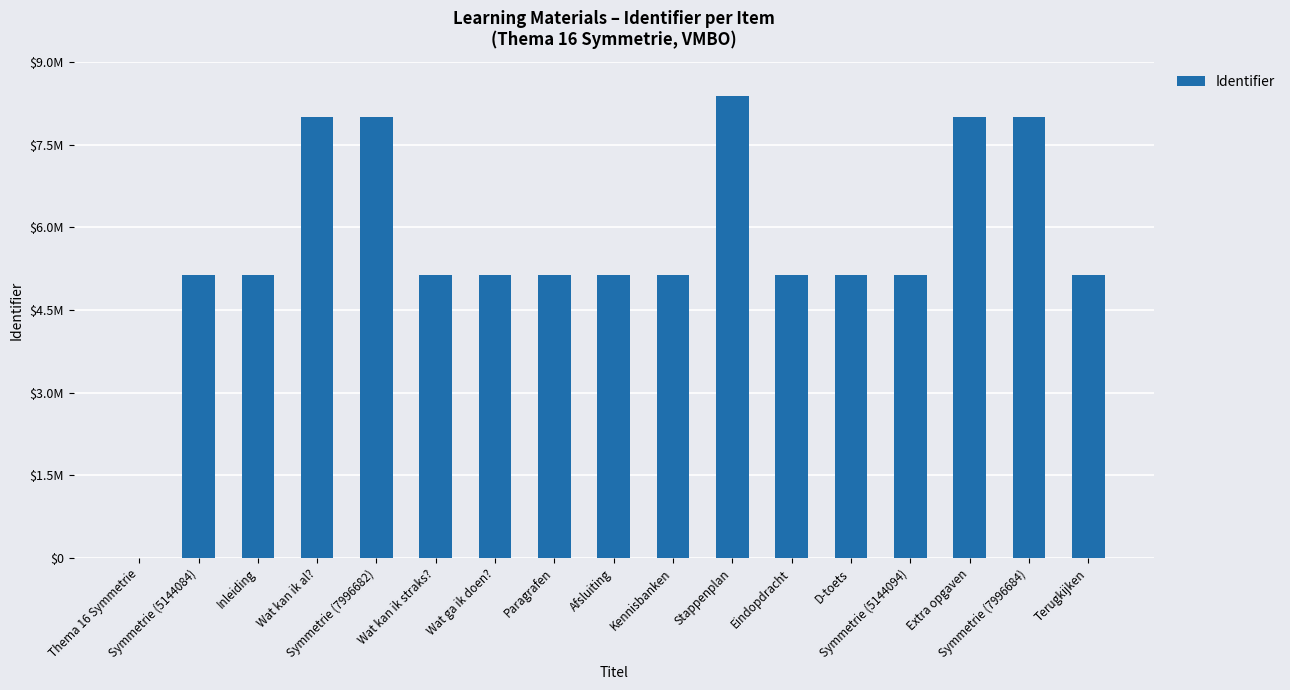

How many values are above zero?

16